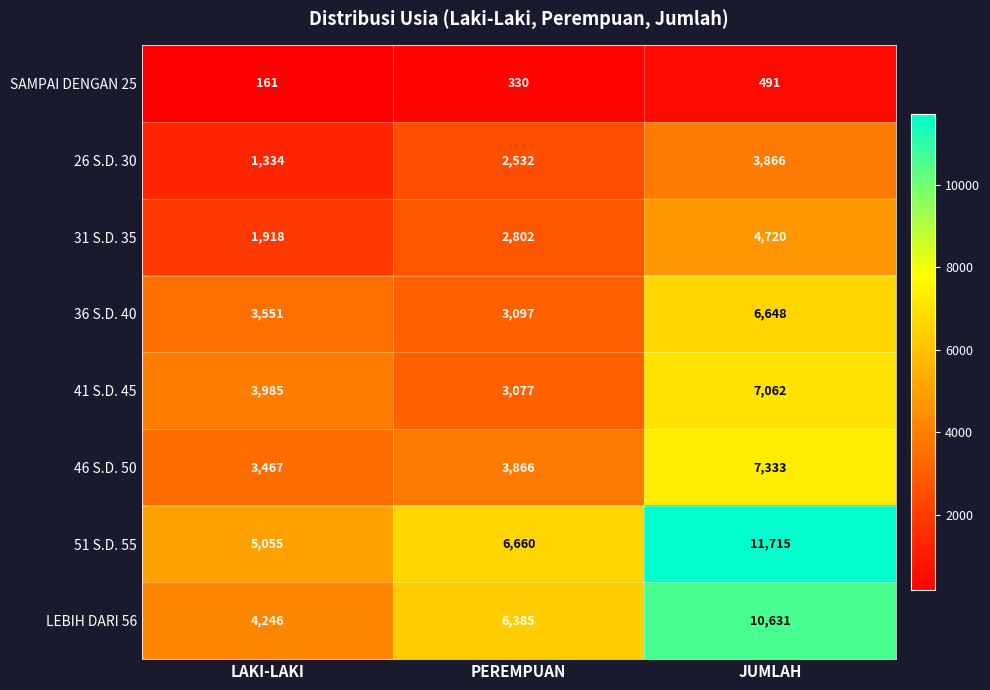

Which series has the largest total across all categories?

51 S.D. 55